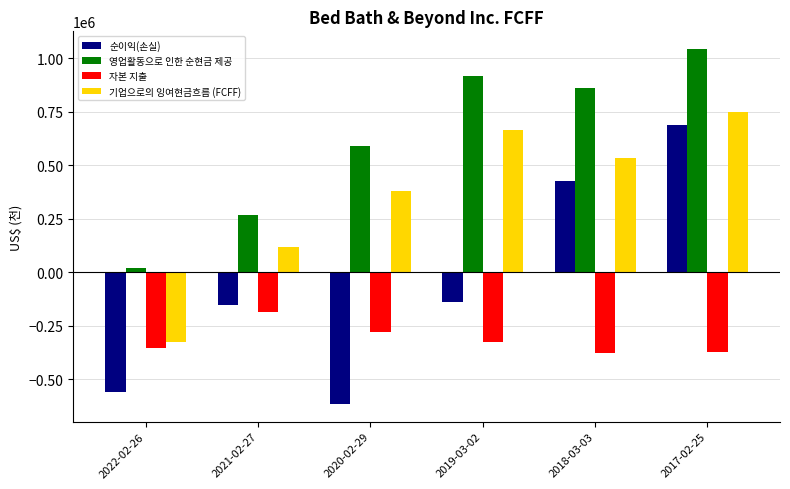

How many data points in 자본 지출 are less than -325366?

3